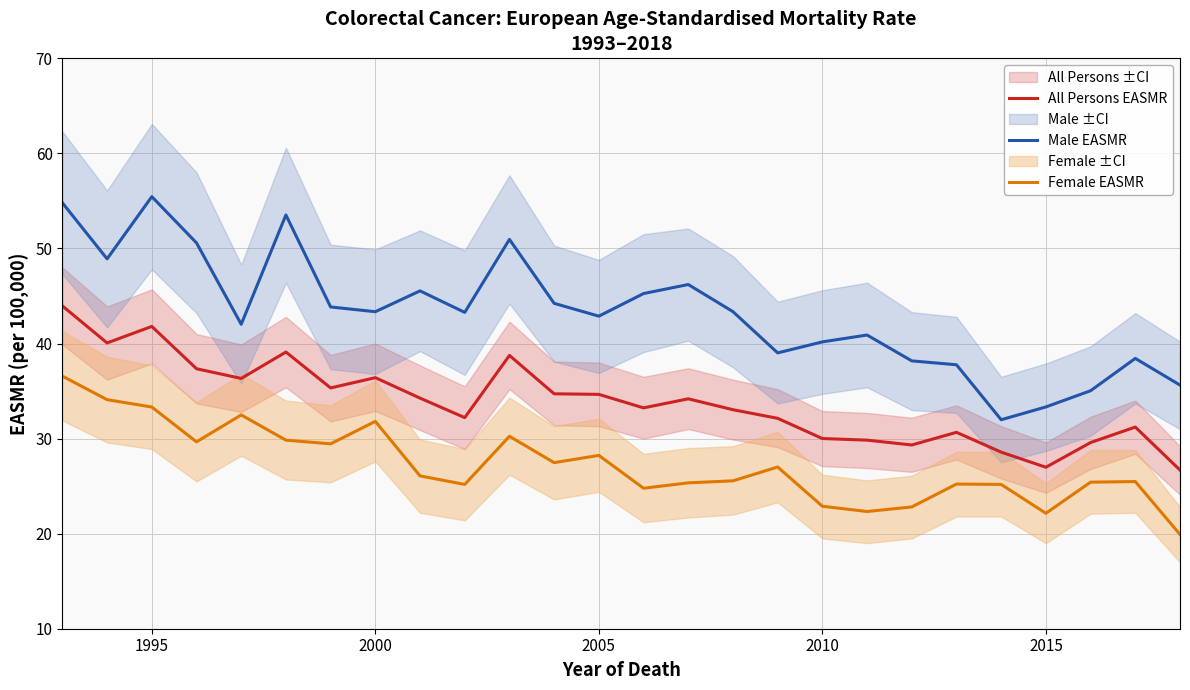

What is the highest value of the Male EASMR series?

55.5